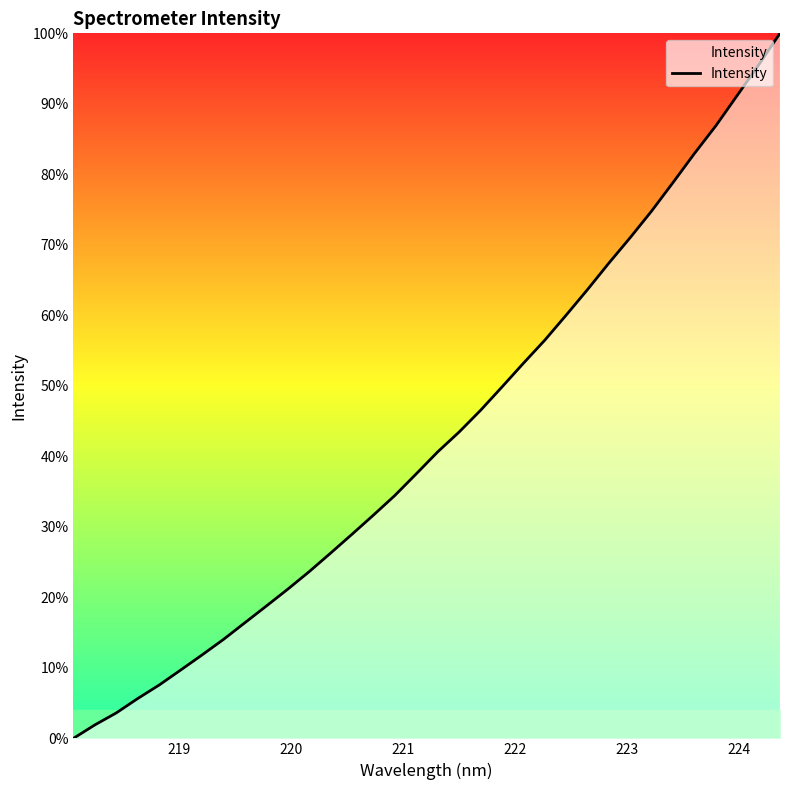

What is the maximum value shown in the chart?

100.0